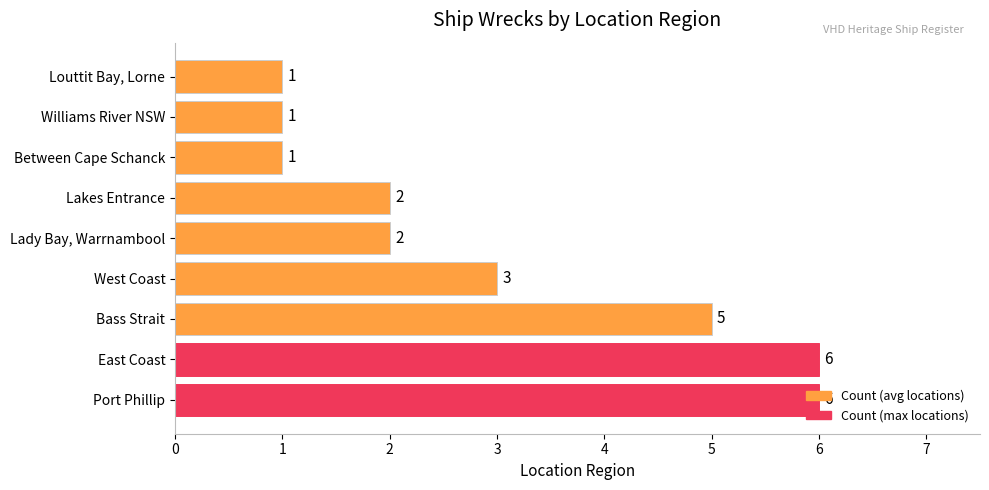

What is the maximum value shown in the chart?

6